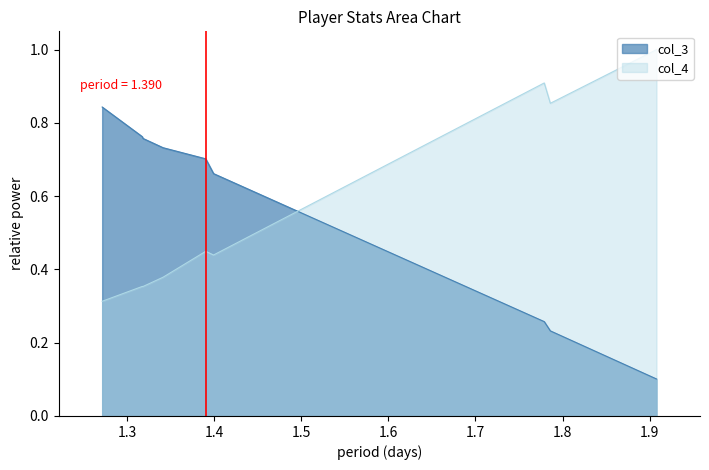

Reading right to left, extract all data points from this chart.

col_3: 0.1	0.2	0.3	0.7	0.7	0.7	0.8	0.8	0.8
col_4: 1.0	0.9	0.9	0.4	0.4	0.4	0.4	0.4	0.3